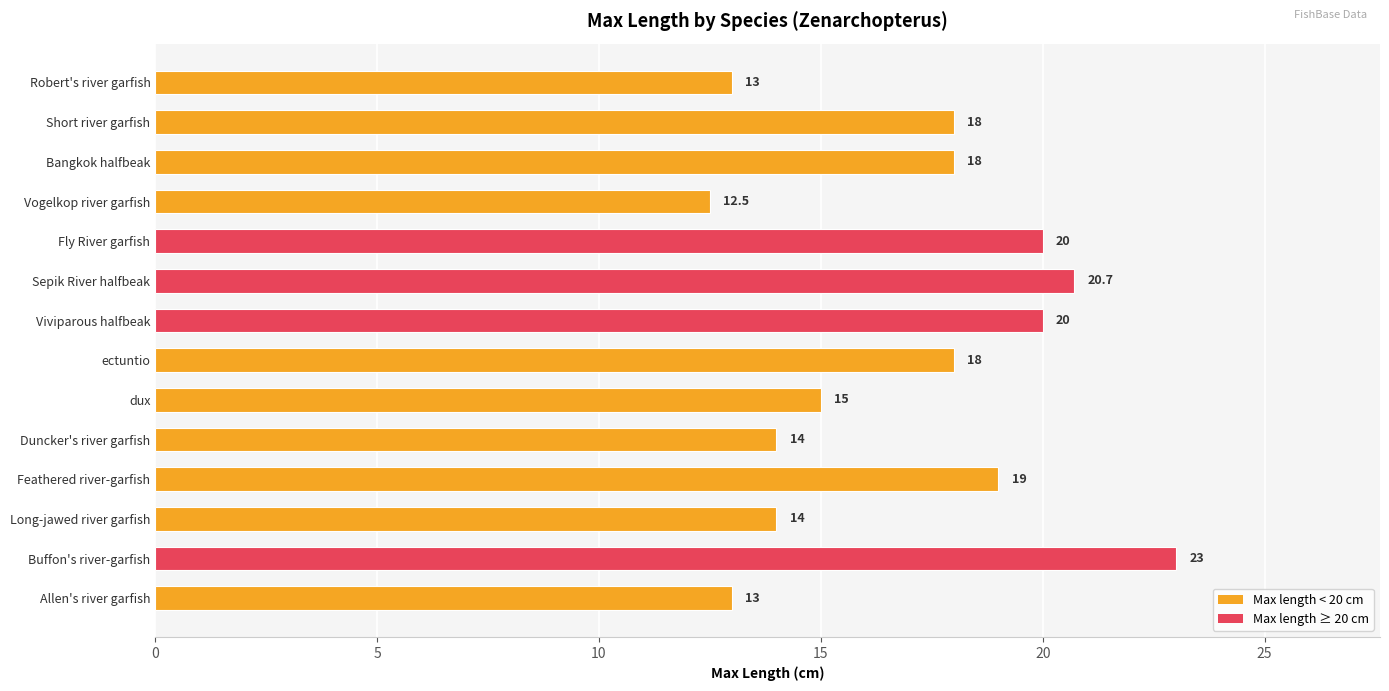

Which has a higher value, Feathered river-garfish or Long-jawed river garfish?

Feathered river-garfish